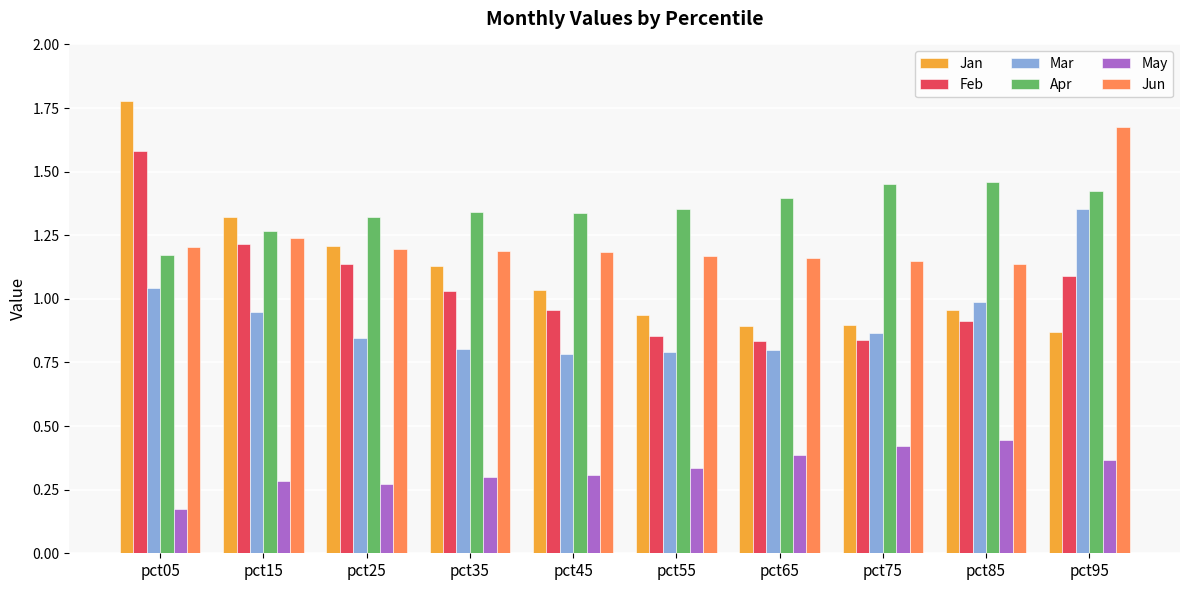

True or false: Jun has a value of 2.0 at pct05.

False